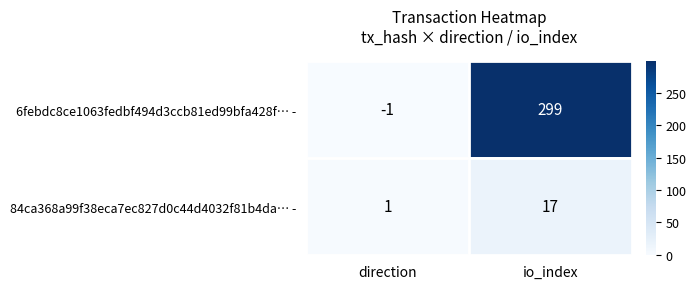

What value does the 6febdc8ce1063fedbf494d3ccb81ed99bfa428f… - series have at io_index?

299